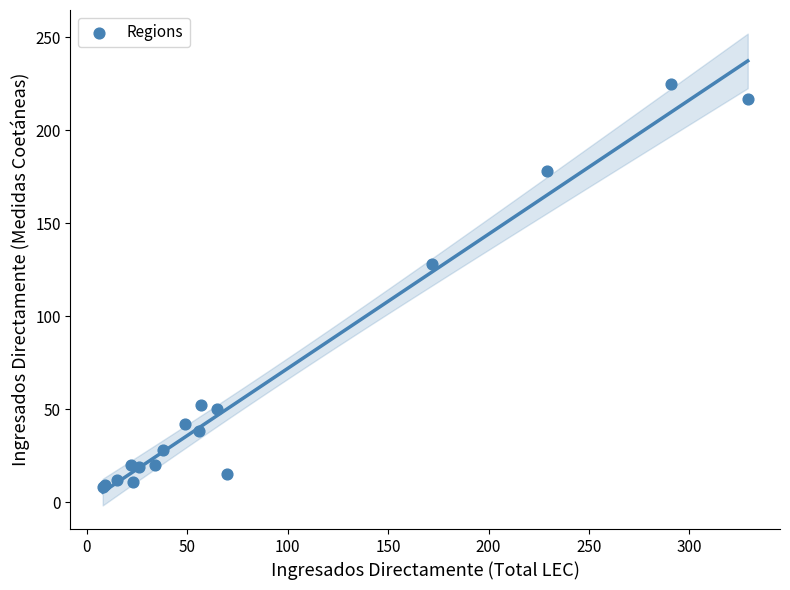

What Y value in the scatter plot is closest to 116?

128